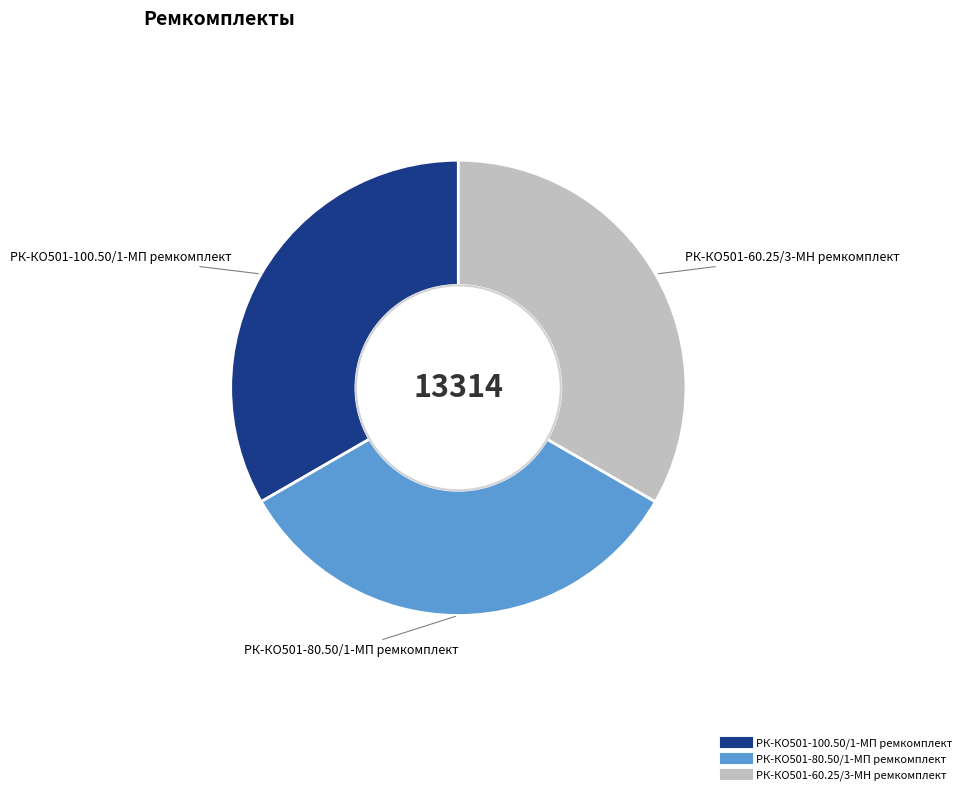

True or false: РК-КО501-60.25/3-МН ремкомплект accounts for 24% of the total.

False